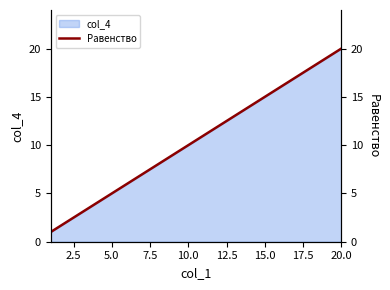

Which category has the highest value in the col_4 series?

20.0